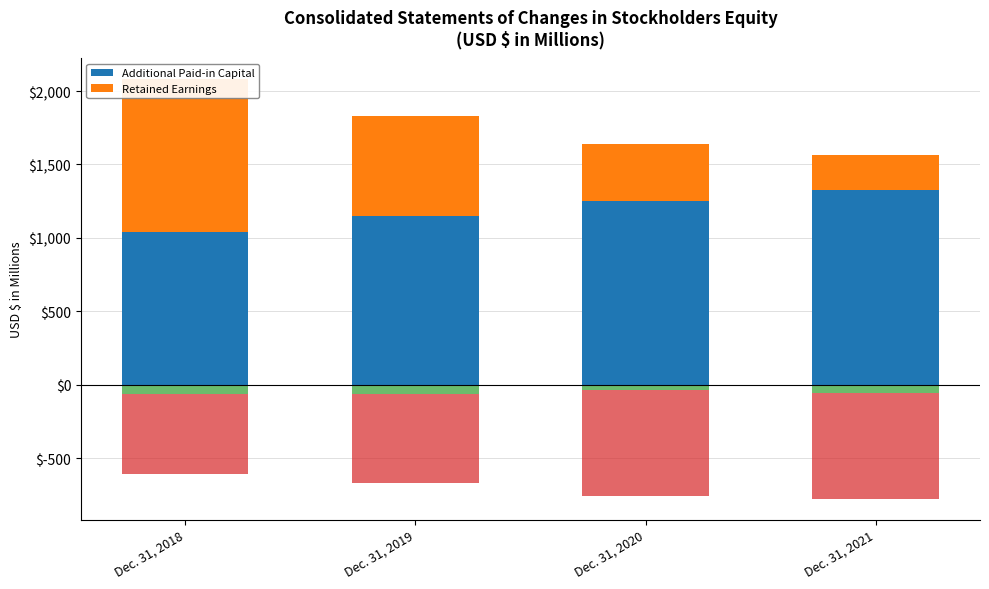

What is the value of the Retained Earnings bar at the 4th from the left?

241